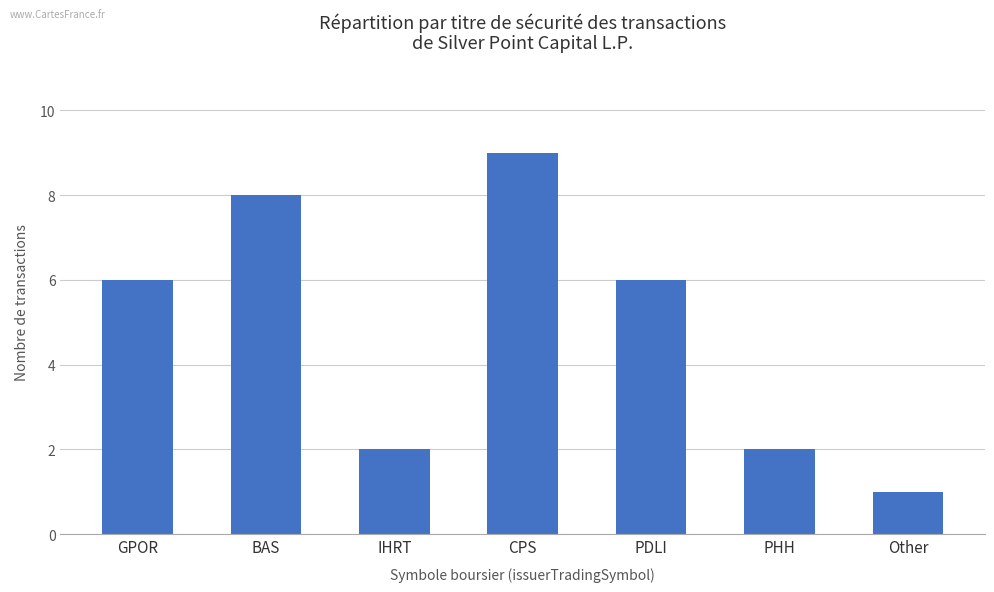

What is the value of the 5th bar from the left?

6